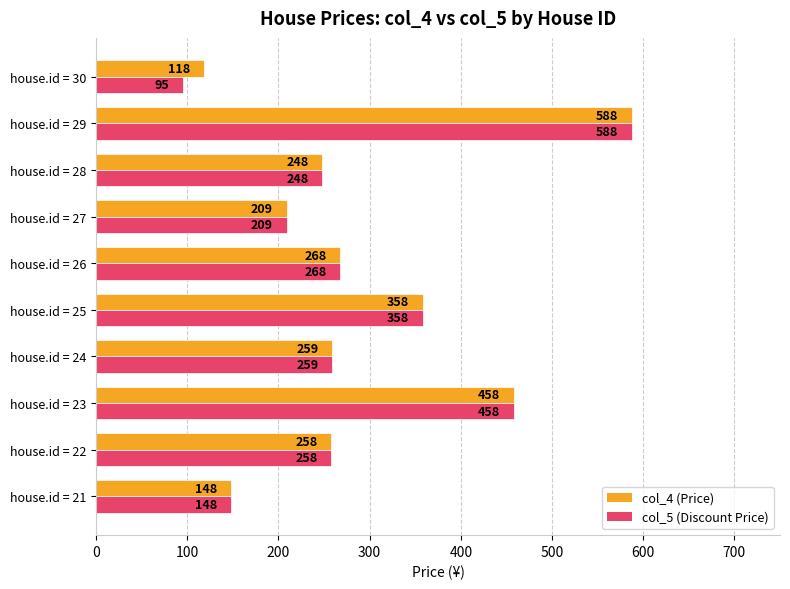

What is the minimum value shown in the chart?

95